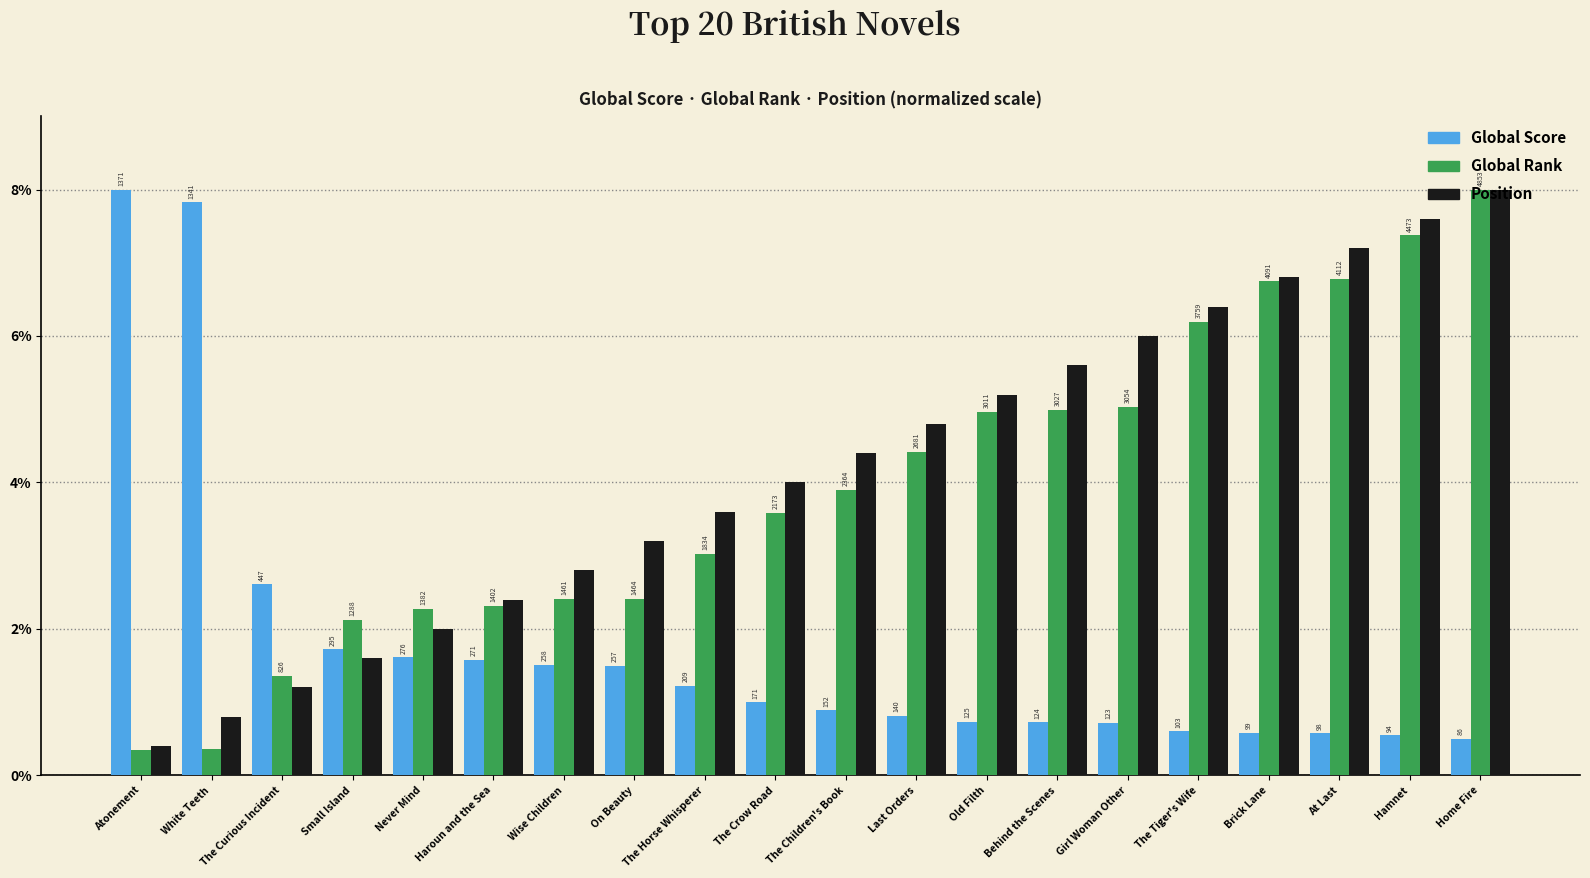

What value does the Position series have at Behind the Scenes?

5.6